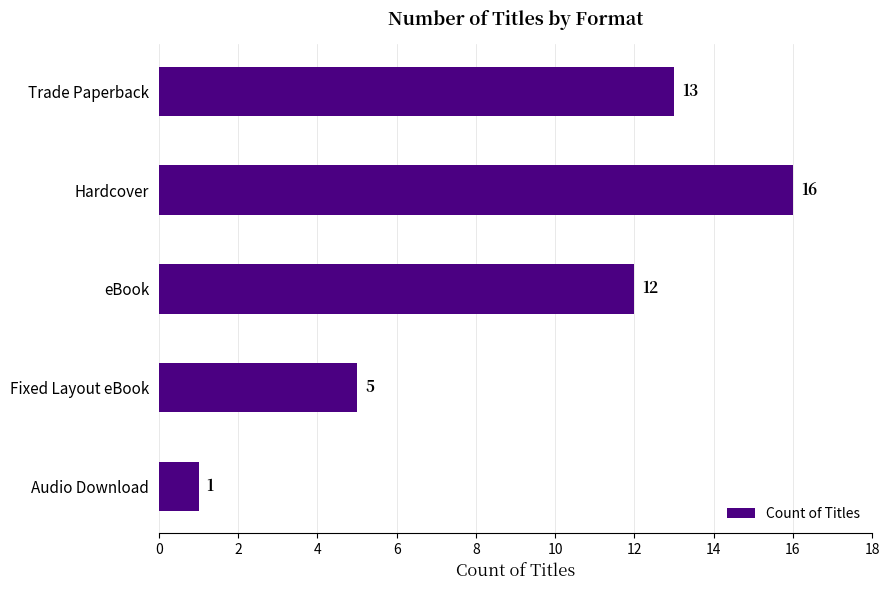

List the labels in order of value, largest first.

Hardcover, Trade Paperback, eBook, Fixed Layout eBook, Audio Download